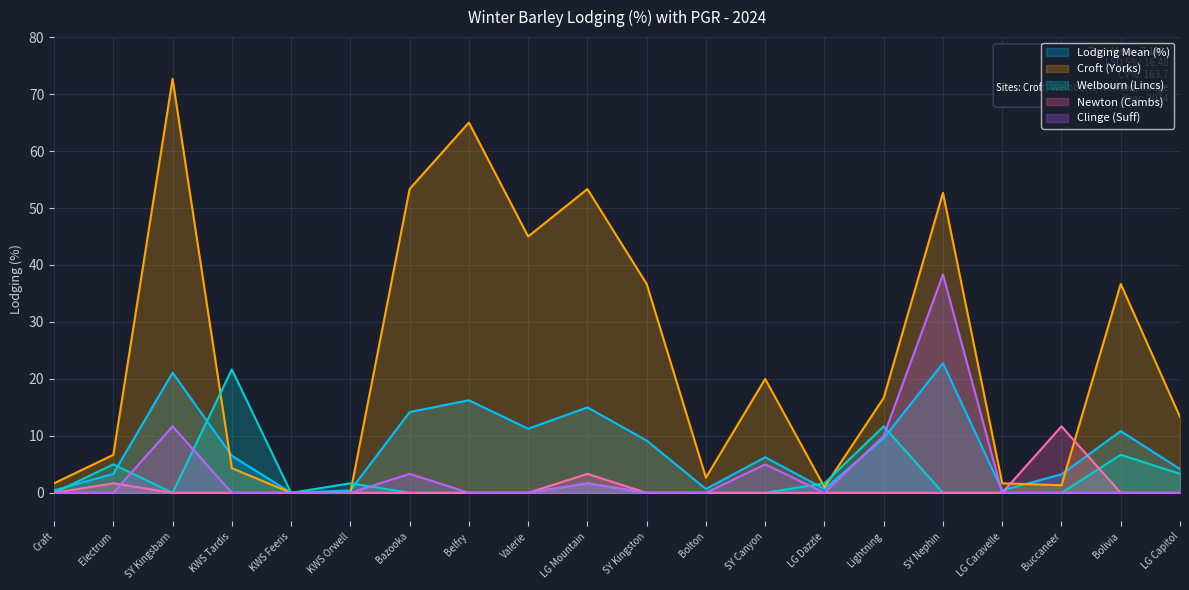

Does the chart display data point markers on the line(s)?

No